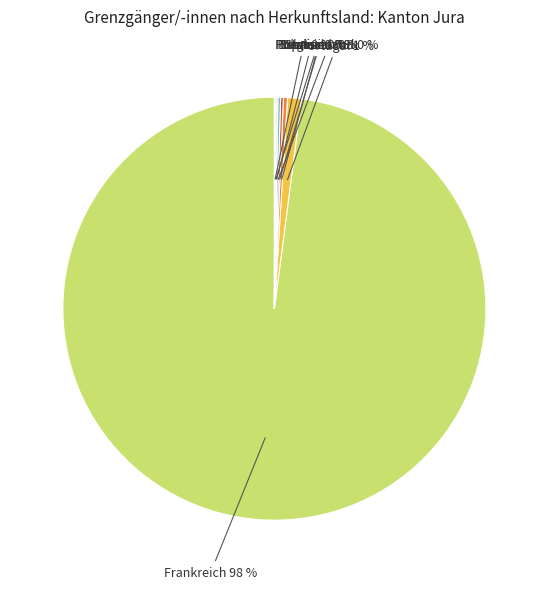

Is it true that Portugal is 1% of the pie?

True